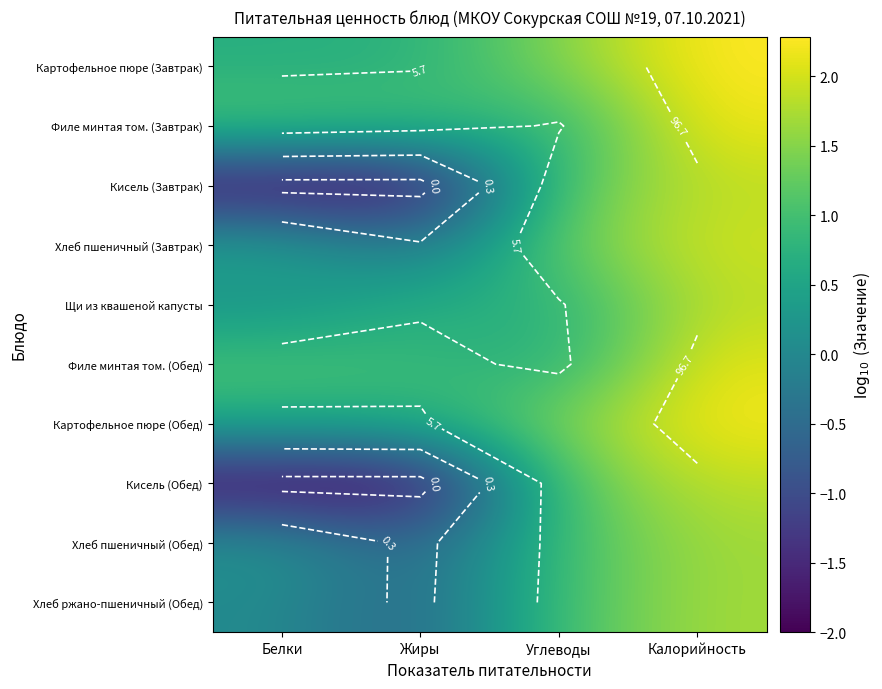

What is the spread (max minus min) of values at Белки?

3.1